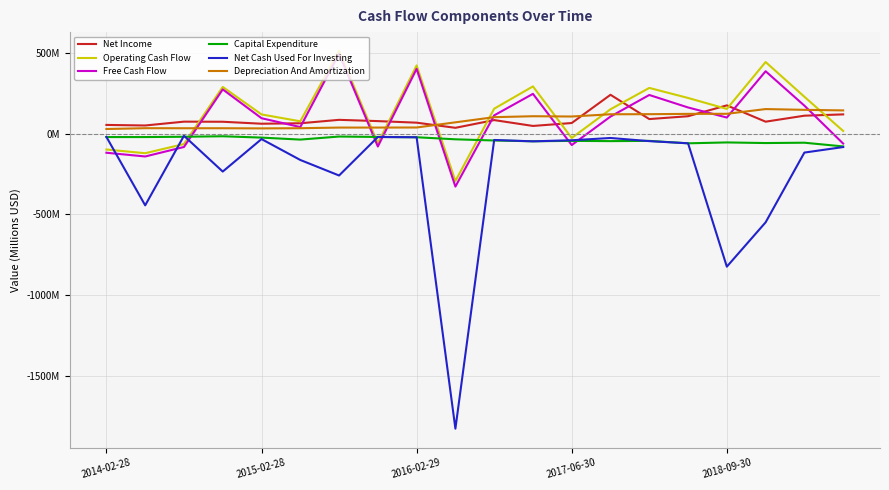

Where is the first local minimum for Capital Expenditure?

2015-02-28